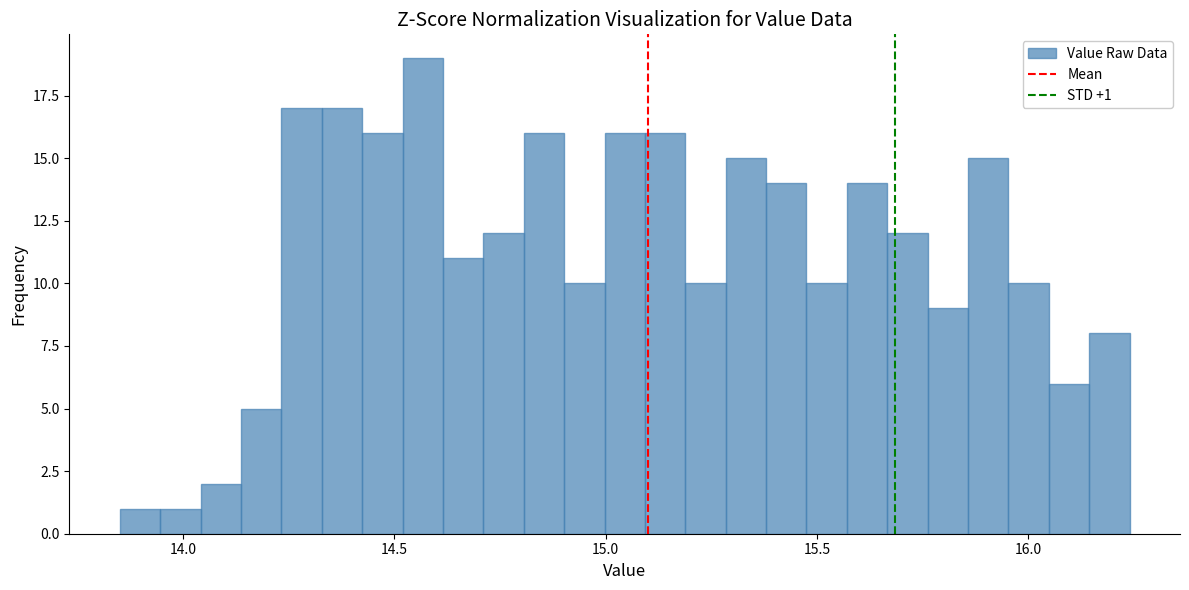

Read against the x-axis, roughly where is the centre of the tallest bar?

14.55